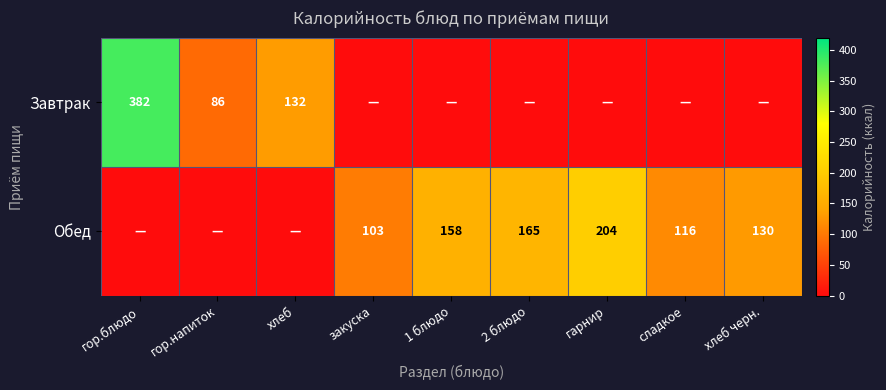

The value of Обед at сладкое is 116. True or false?

True